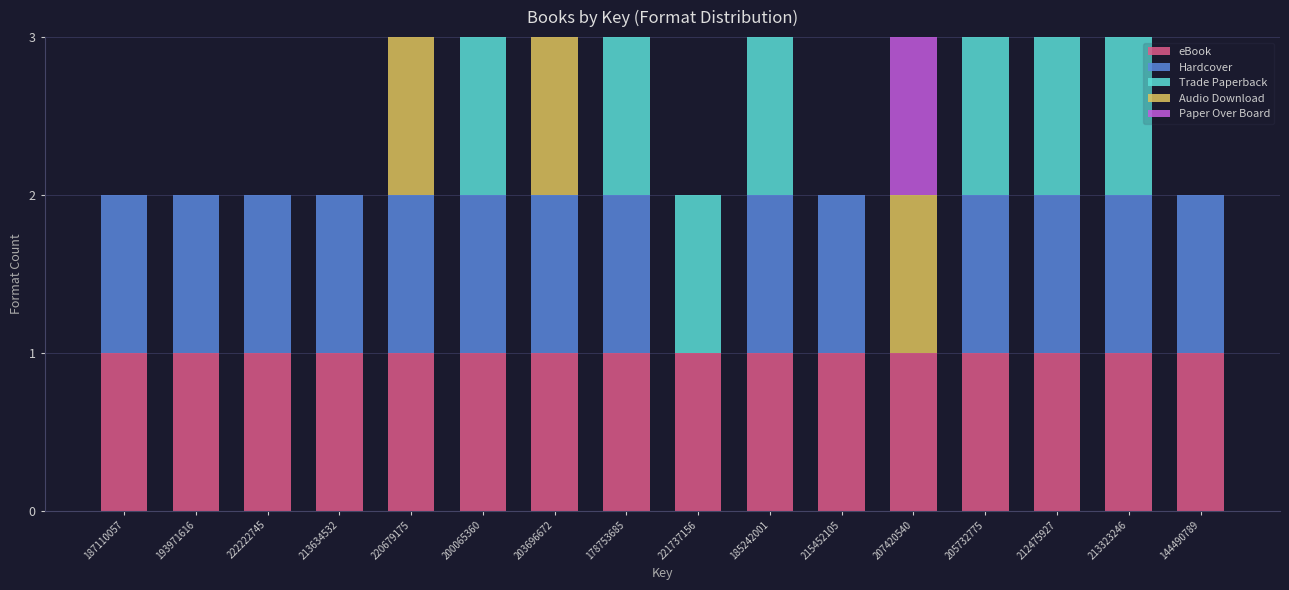

Is it true that eBook equals 1 at 213634532?

True